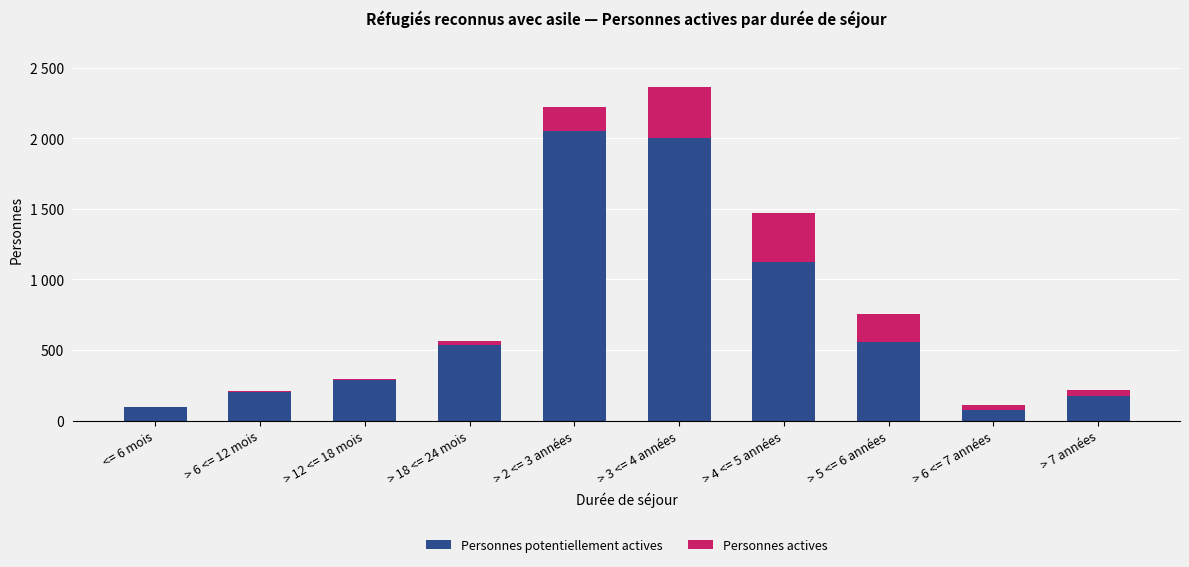

Does the chart contain stacked bars?

Yes